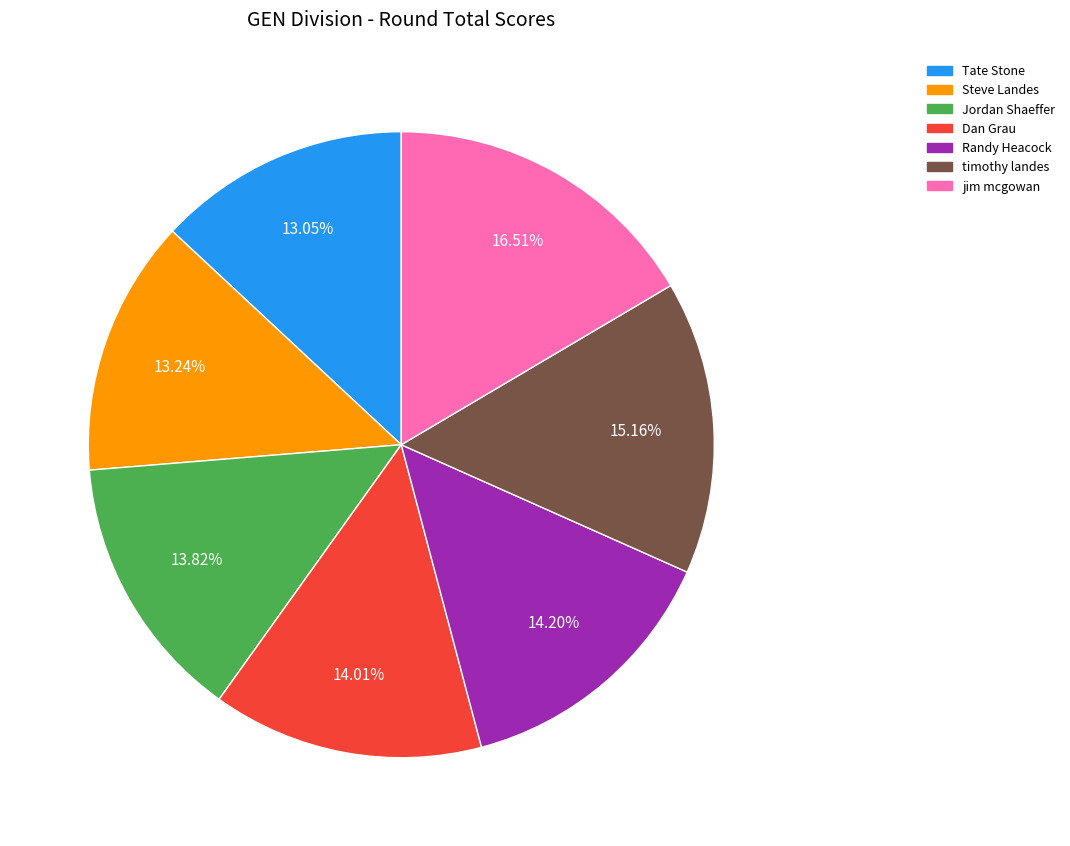

To the nearest percent, what percentage of the pie is Randy Heacock?

14%